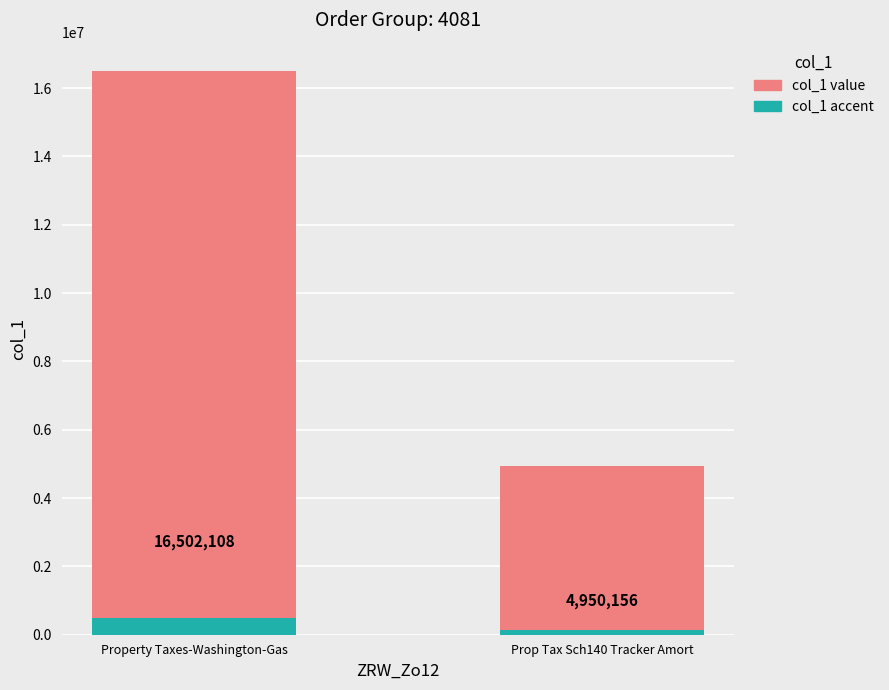

Rank the categories by value from lowest to highest.

40810307  Prop Tax Sch140 Tracker Amort, 40810304  Property Taxes-Washington-Gas